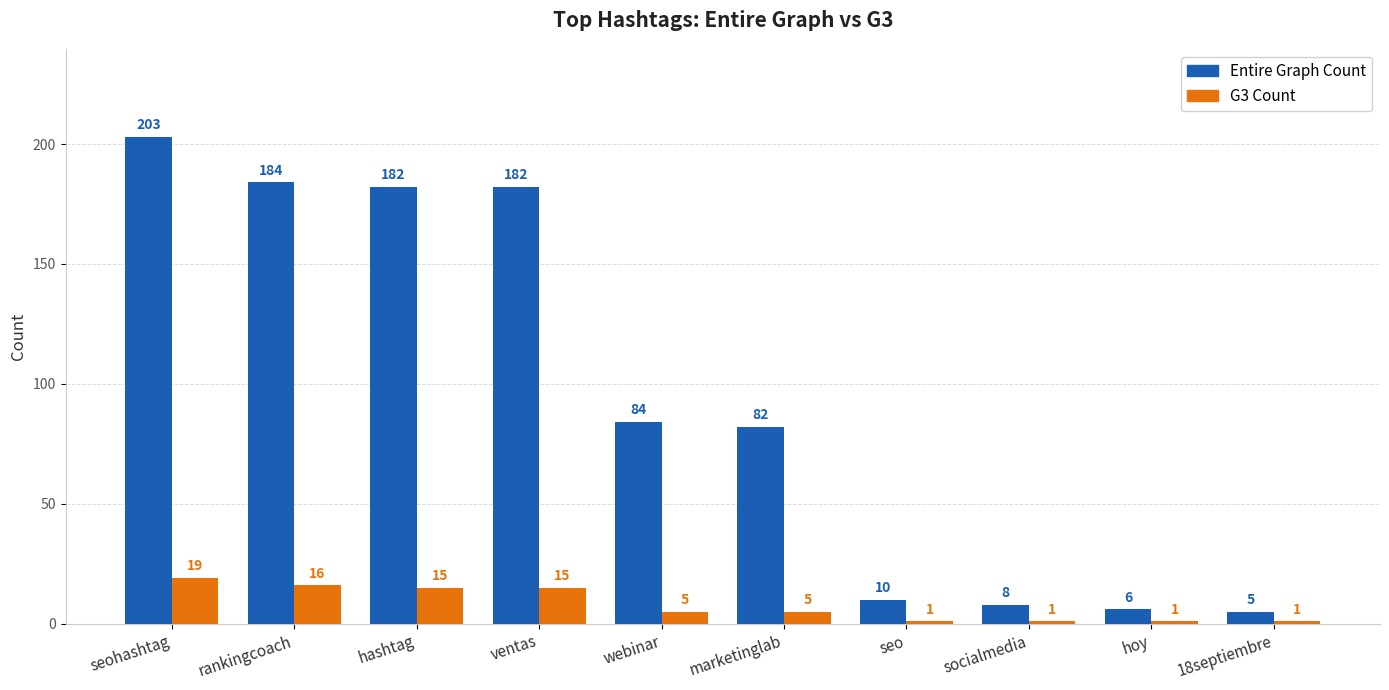

At which category does the chart reach its peak across all series?

seohashtag